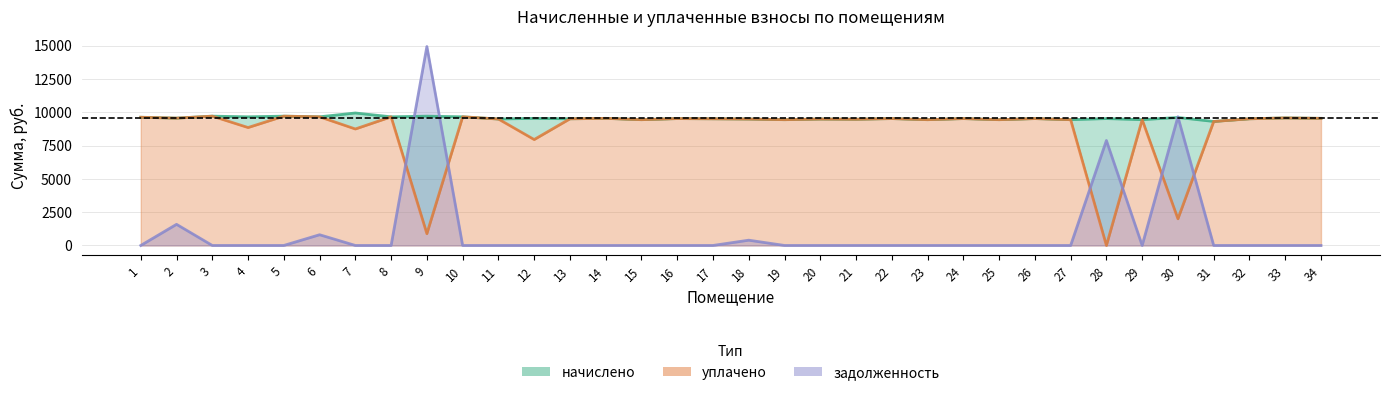

Is it true that уплачено equals 9488.9 at 18?

True